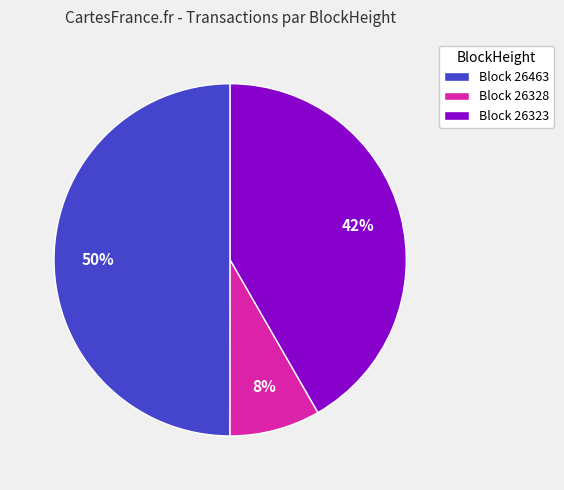

Rank the categories by value from lowest to highest.

Block 26328, Block 26323, Block 26463